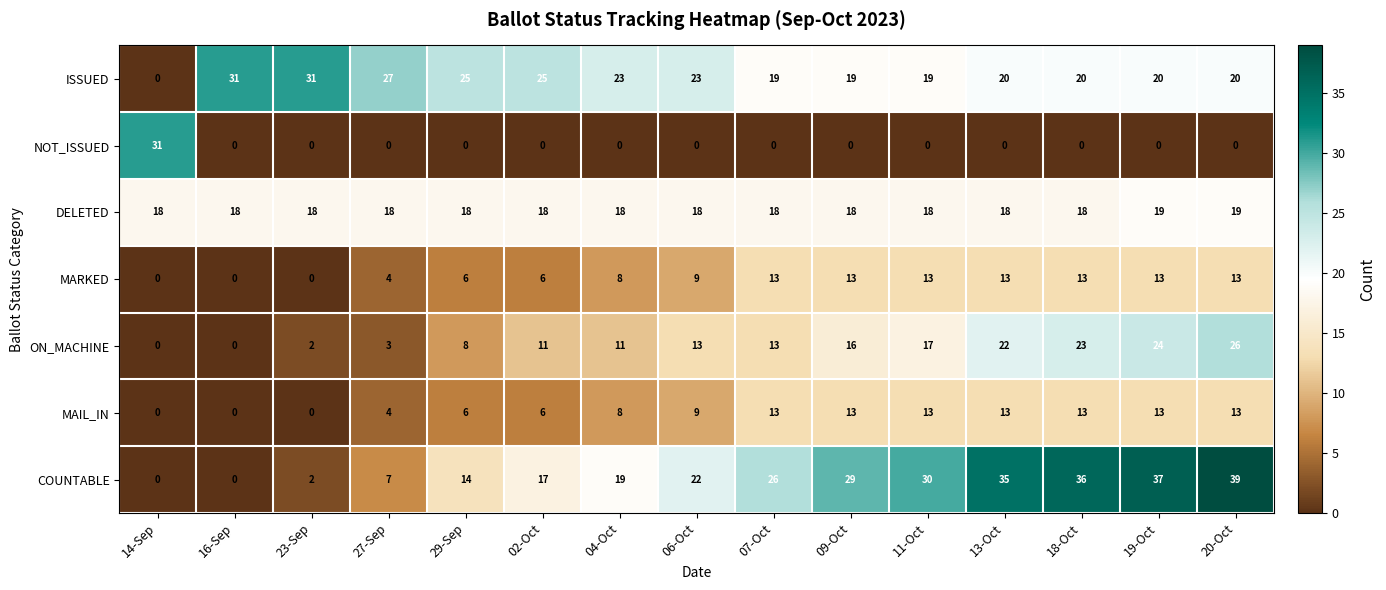

Between 06-Oct and 18-Oct, which series saw the biggest shift?

COUNTABLE